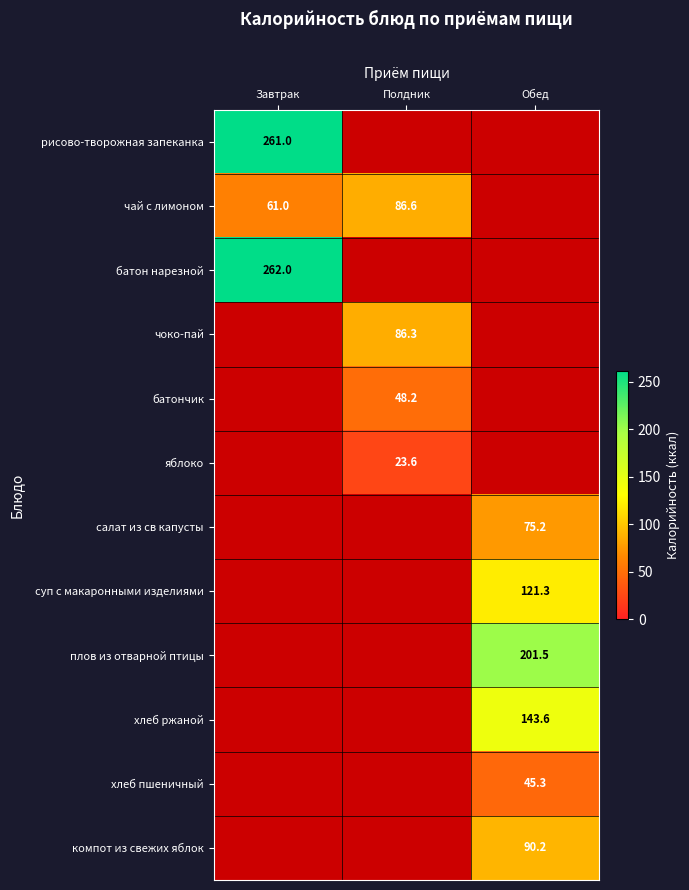

At which category is the sum across all series the highest?

Обед